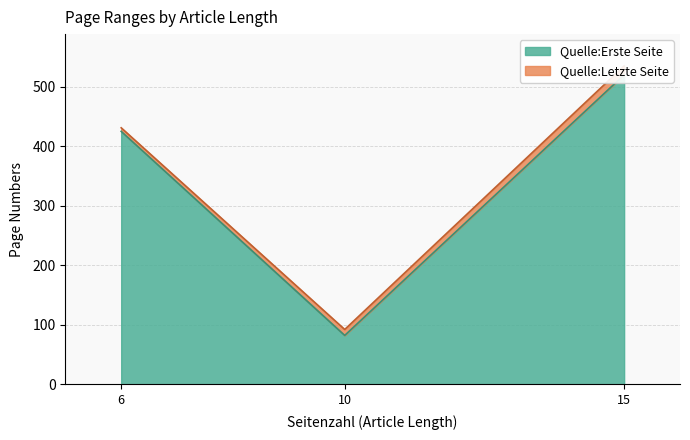

Which category has the lowest value across all series?

10